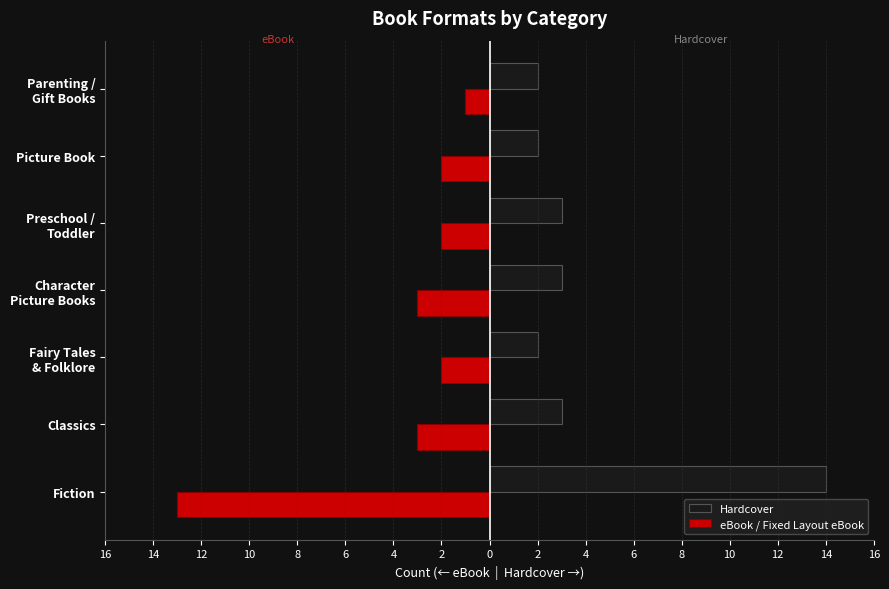

What are all the series names shown in the legend?

Hardcover, eBook / Fixed Layout eBook